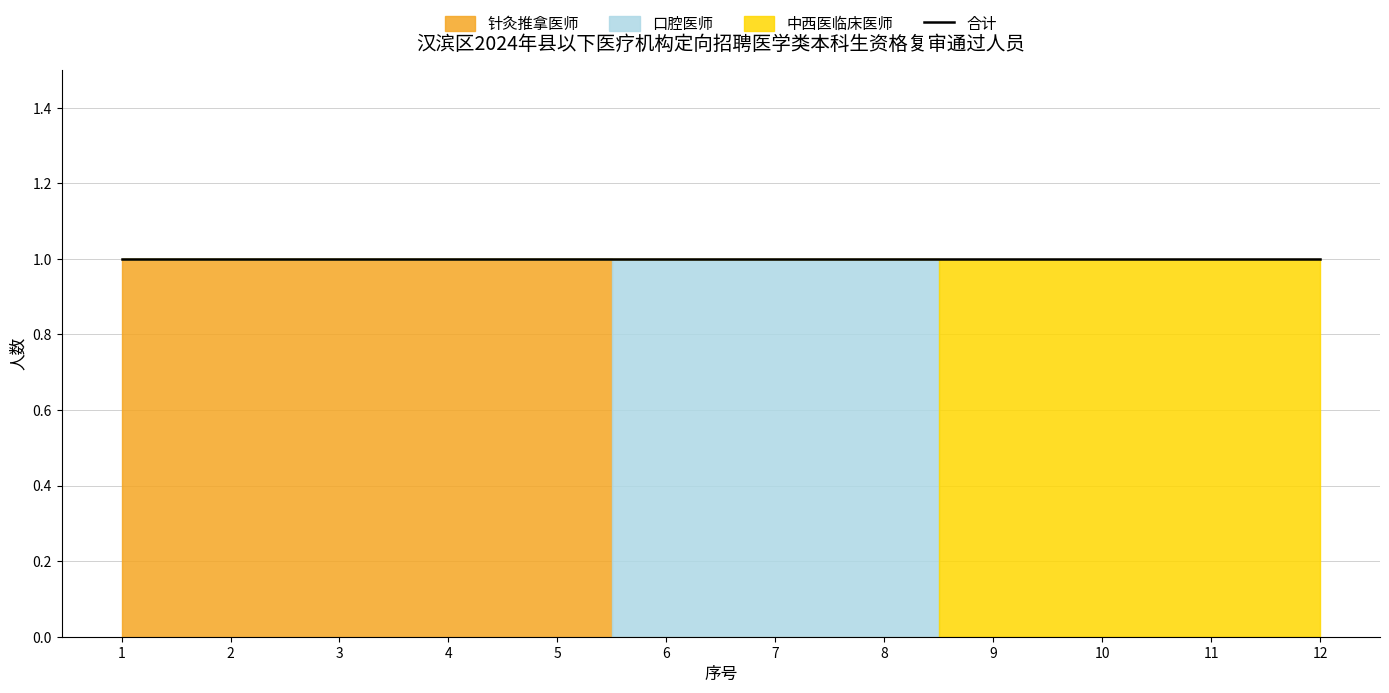

How many intersections are there between 中西医临床医师 and 口腔医师?

1